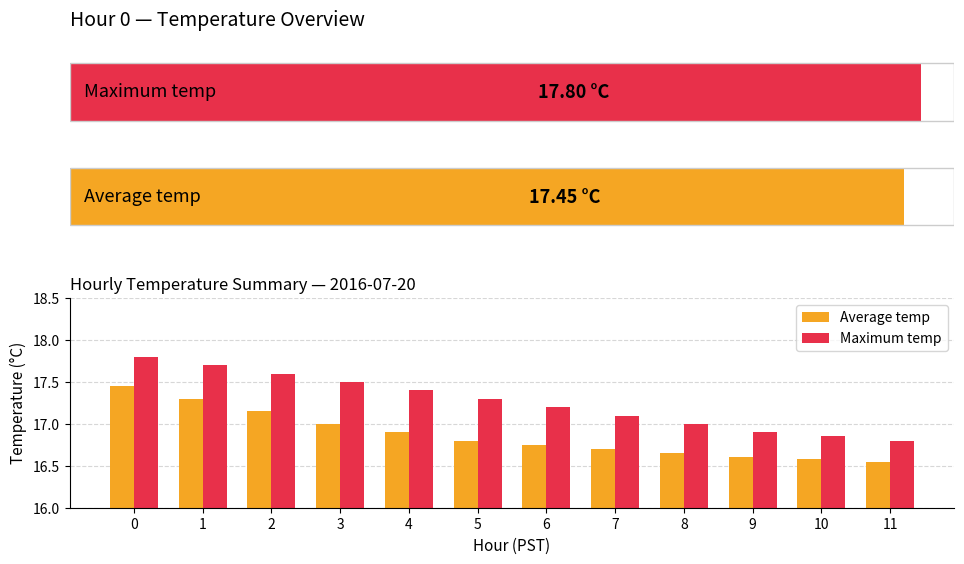

The Average temp series shows 16.6 at 8. True or false?

True